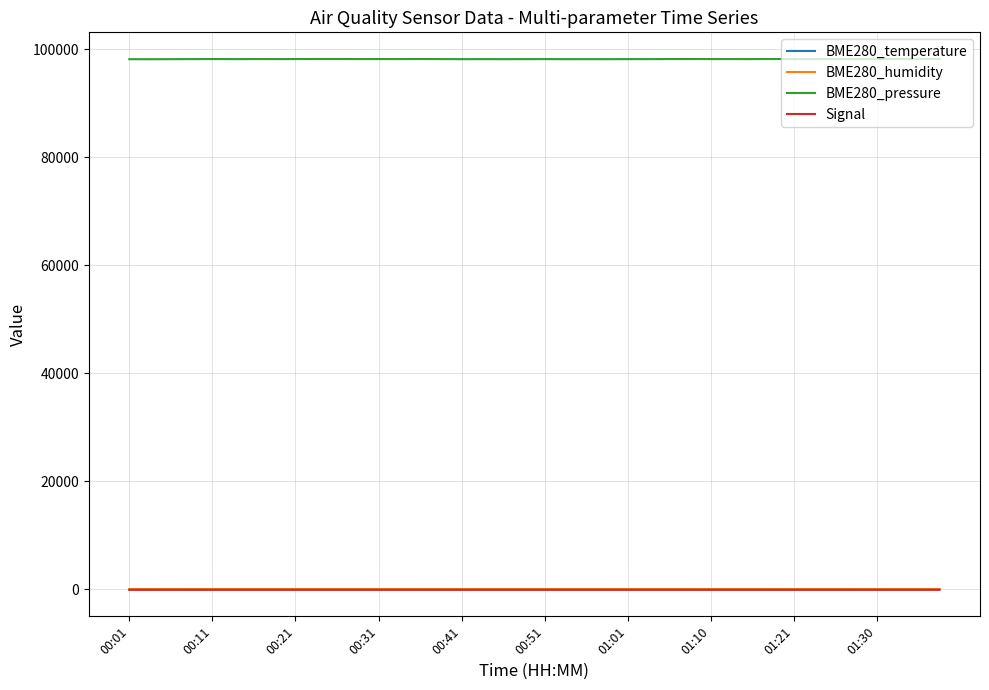

Which series has the largest range (max minus min)?

BME280_pressure